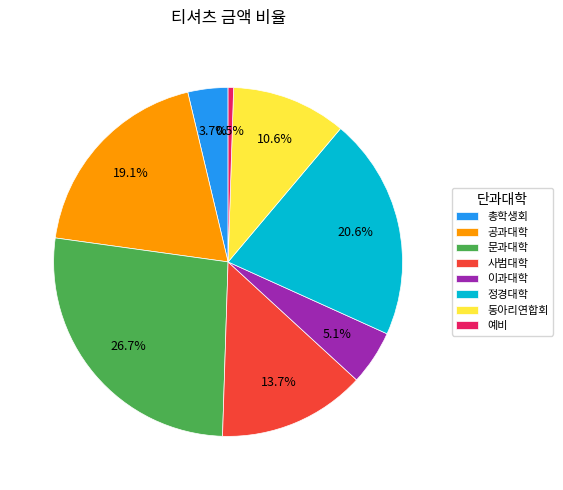

The 공과대학 slice represents 19% of the pie. True or false?

True